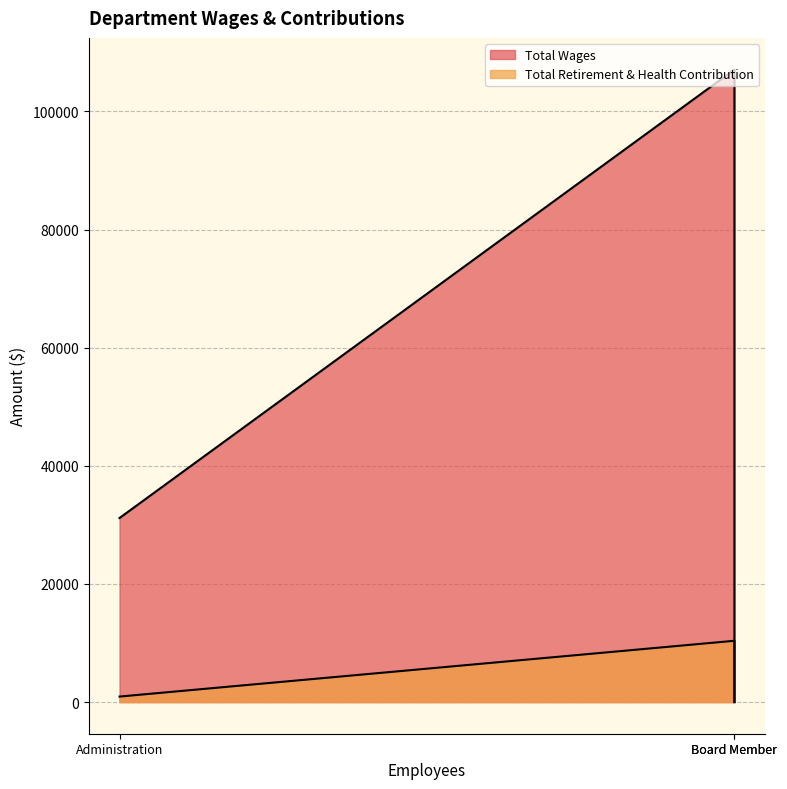

How many lines are shown in the chart?

2